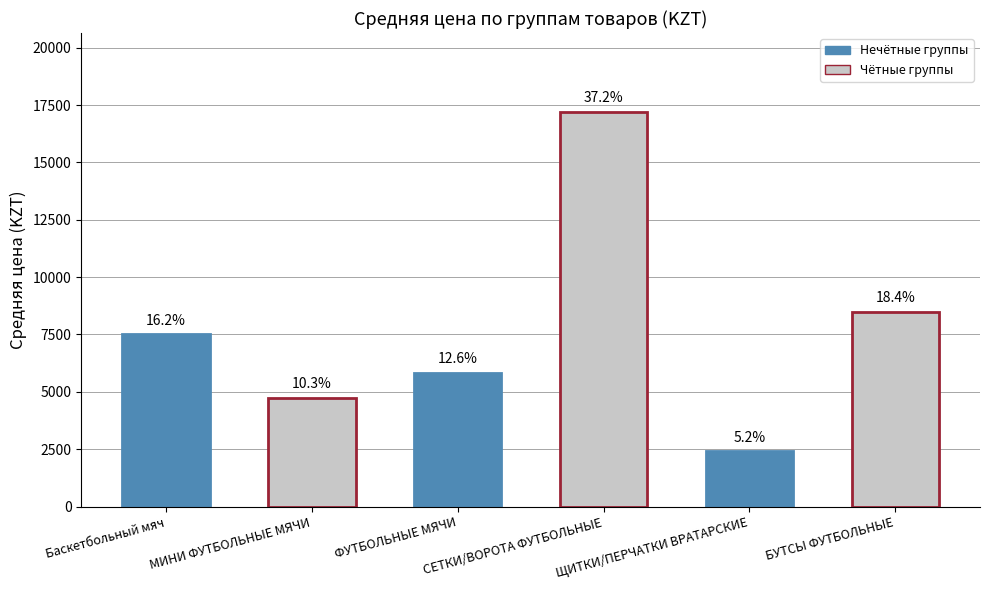

Does the chart contain any negative values?

No